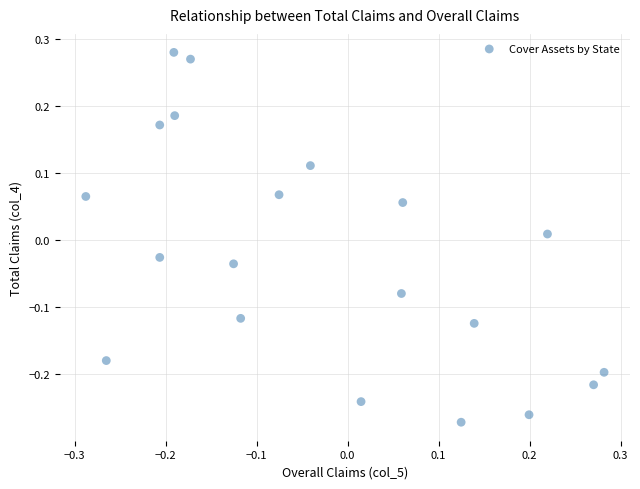

What is the range of X values (max minus min)?

0.6